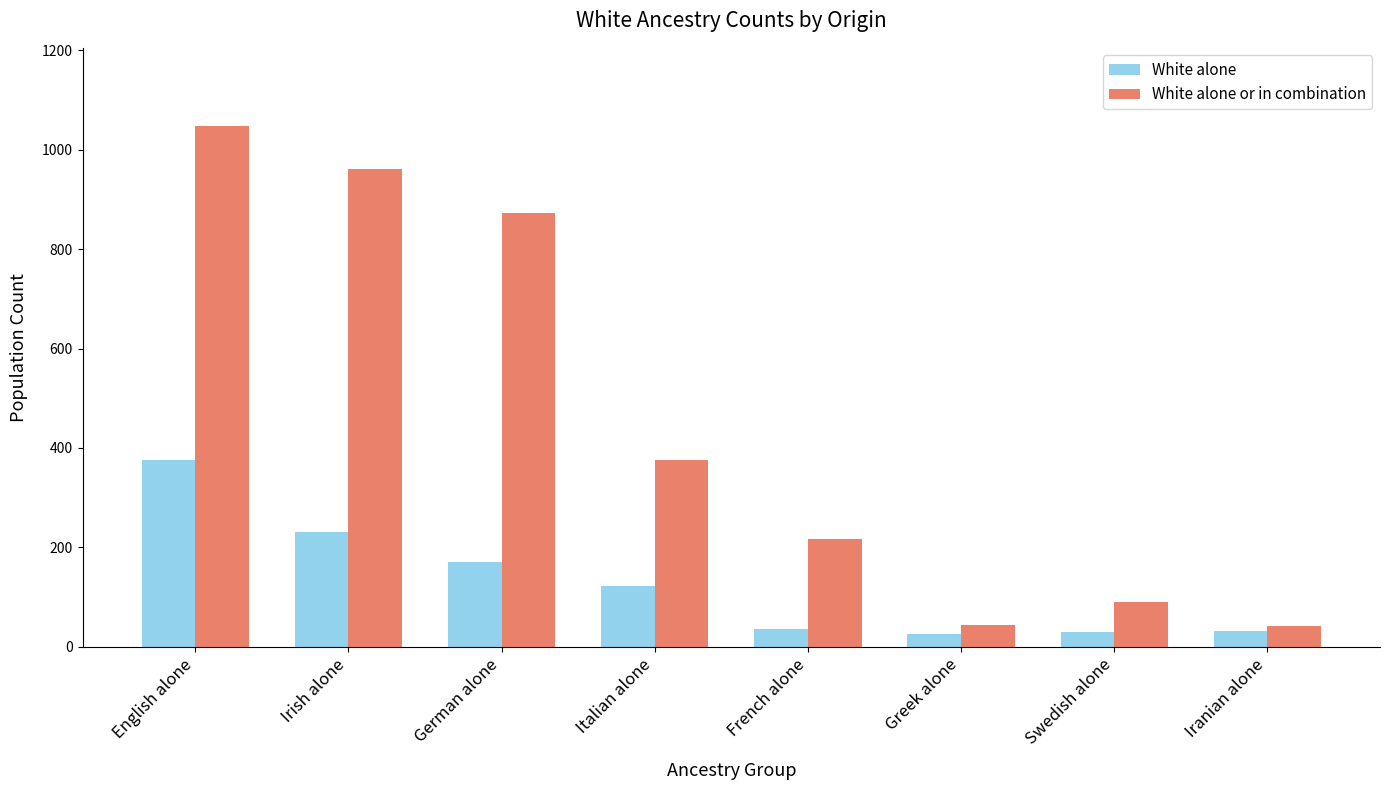

What is the maximum value shown in the chart?

1048